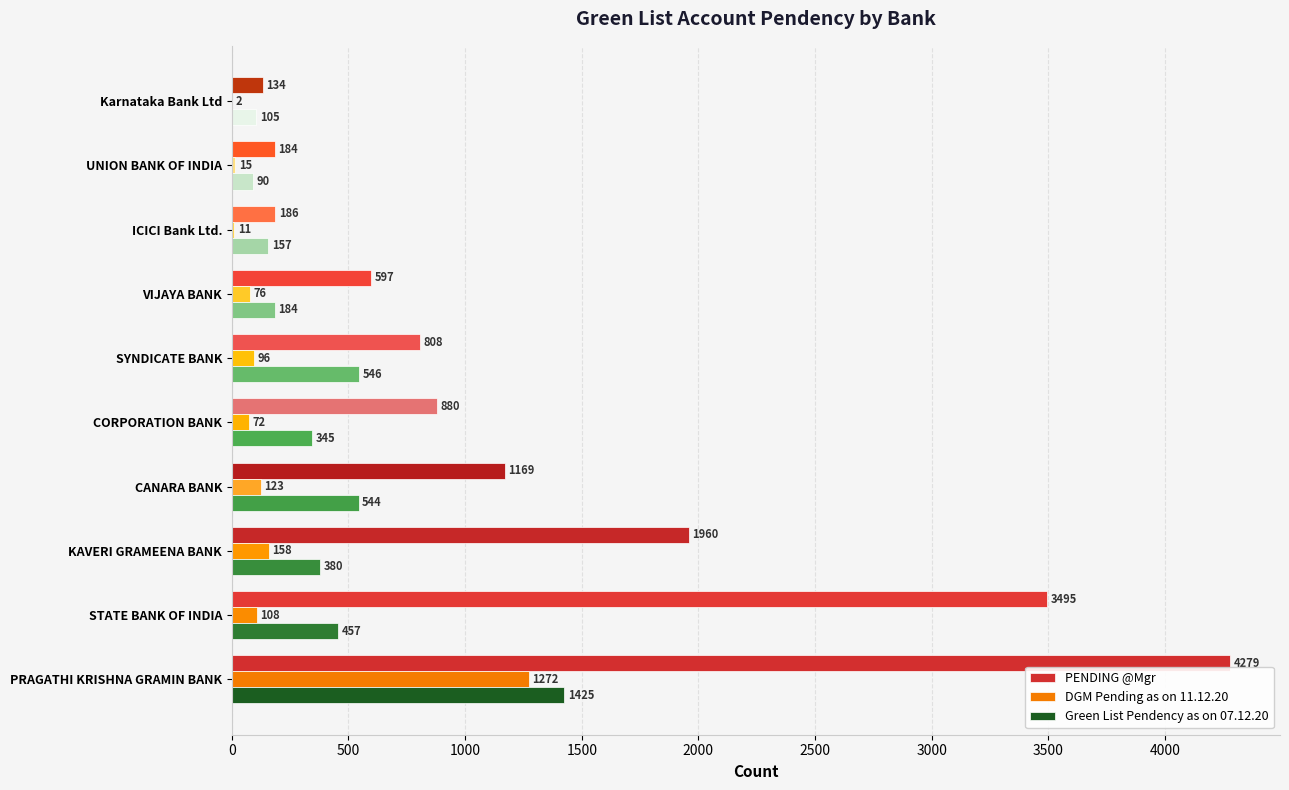

What is the greatest value displayed?

4279